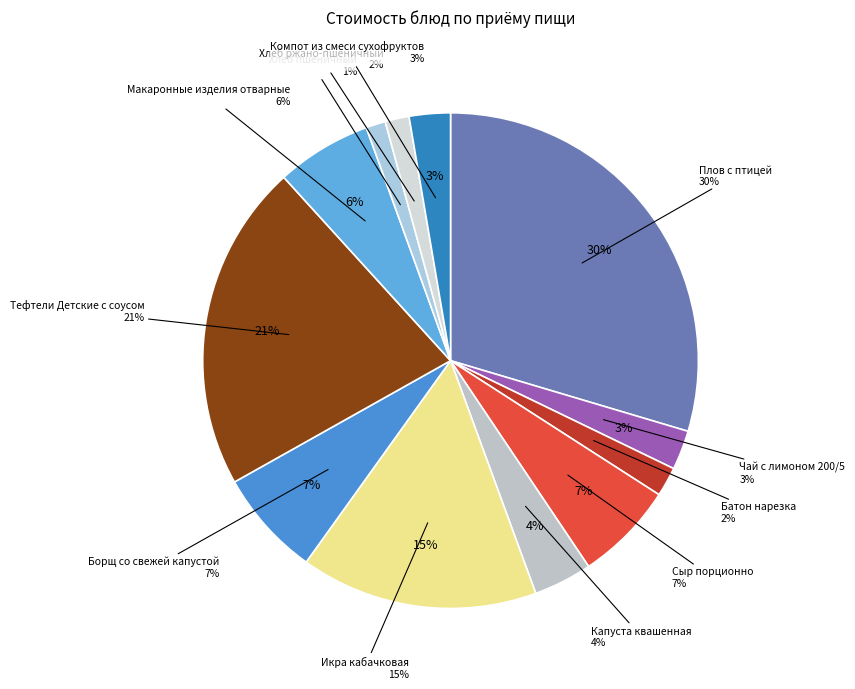

Combined, what portion of the pie is Икра кабачковая and Компот из смеси сухофруктов?

18.2%